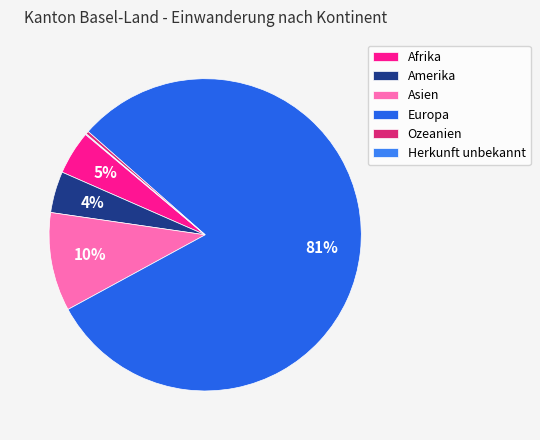

To the nearest percent, what is the average slice percentage?

17%